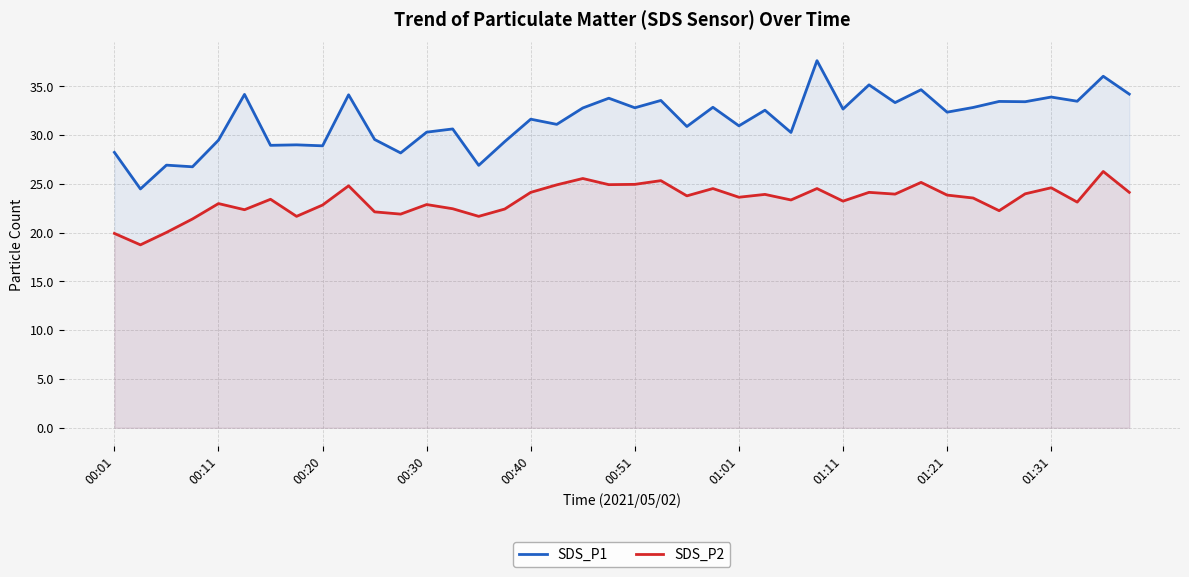

True or false: SDS_P1 has more than 1 interior local peaks.

True